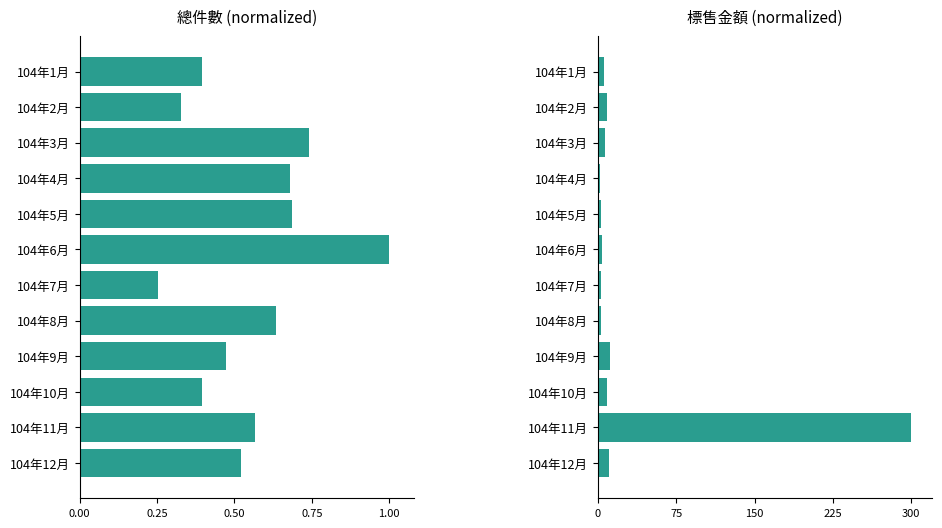

What are all the series names shown in the legend?

總件數, 標售金額